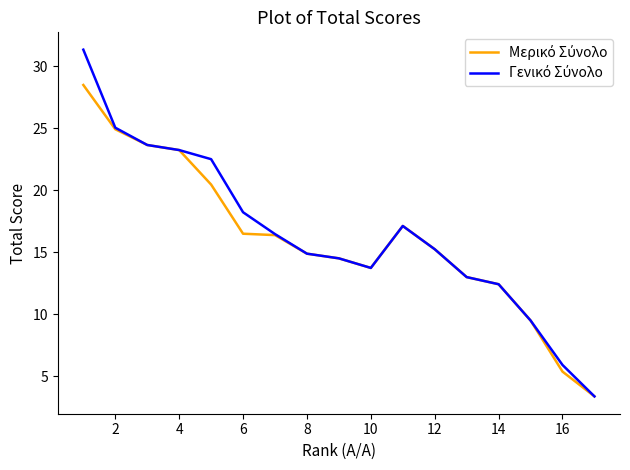

What is the greatest value displayed?

31.4